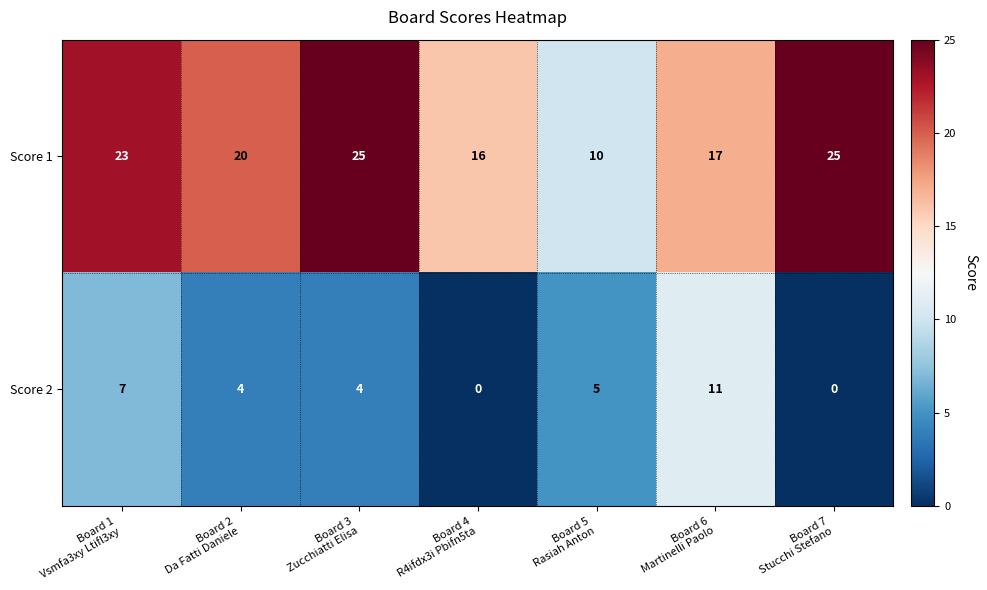

What is the total value across all series at Board 2
Da Fatti Daniele?

24